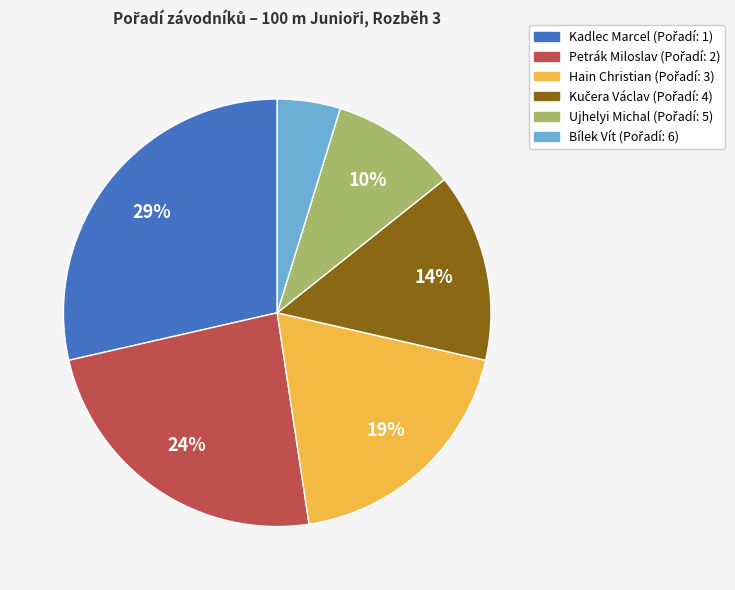

Which has a higher value, Kadlec Marcel or Ujhelyi Michal?

Kadlec Marcel